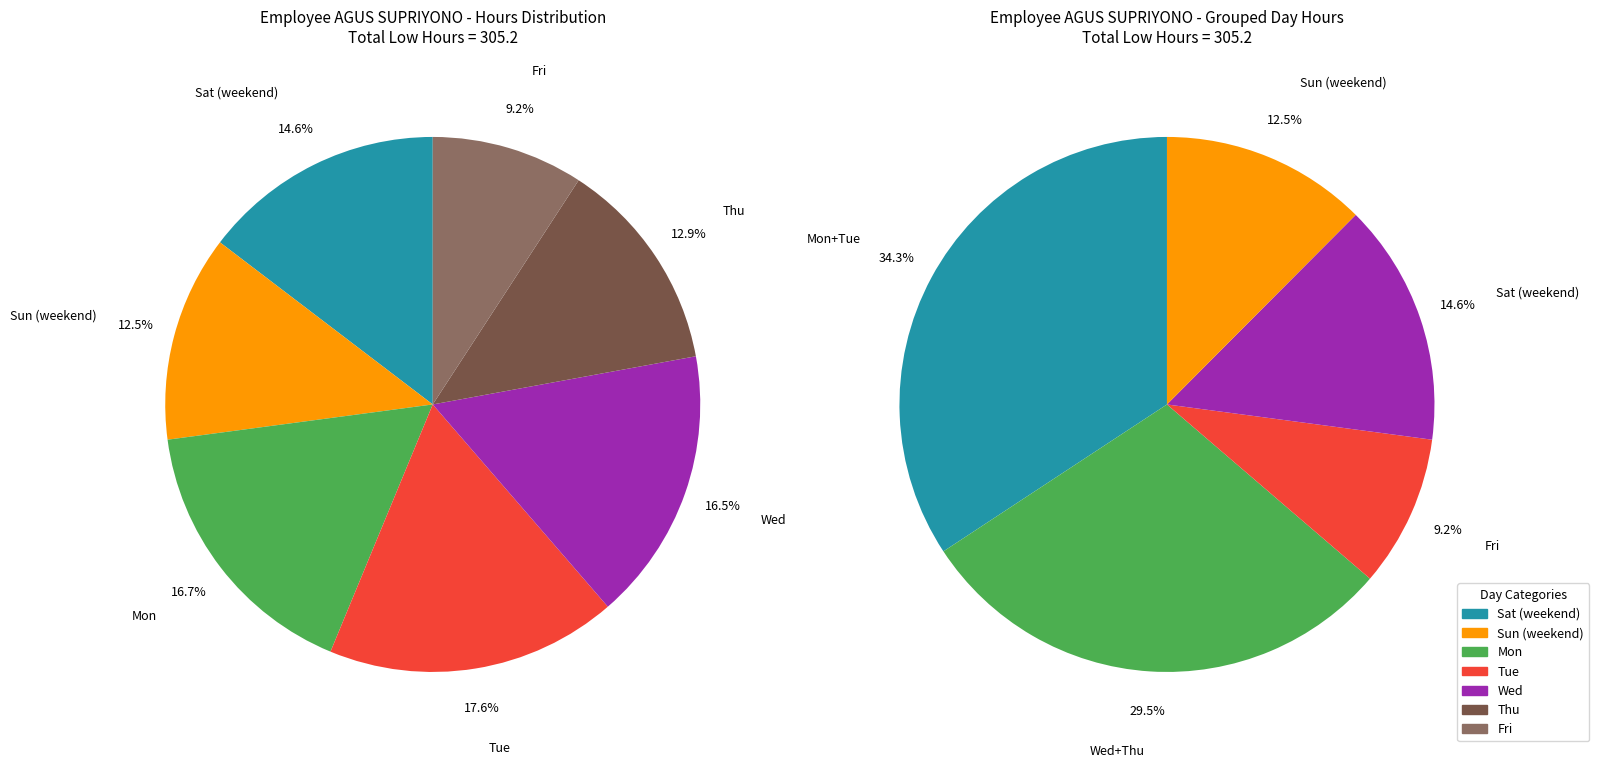

Between Sun (24) and Wed (27), which is larger?

Wed (27)